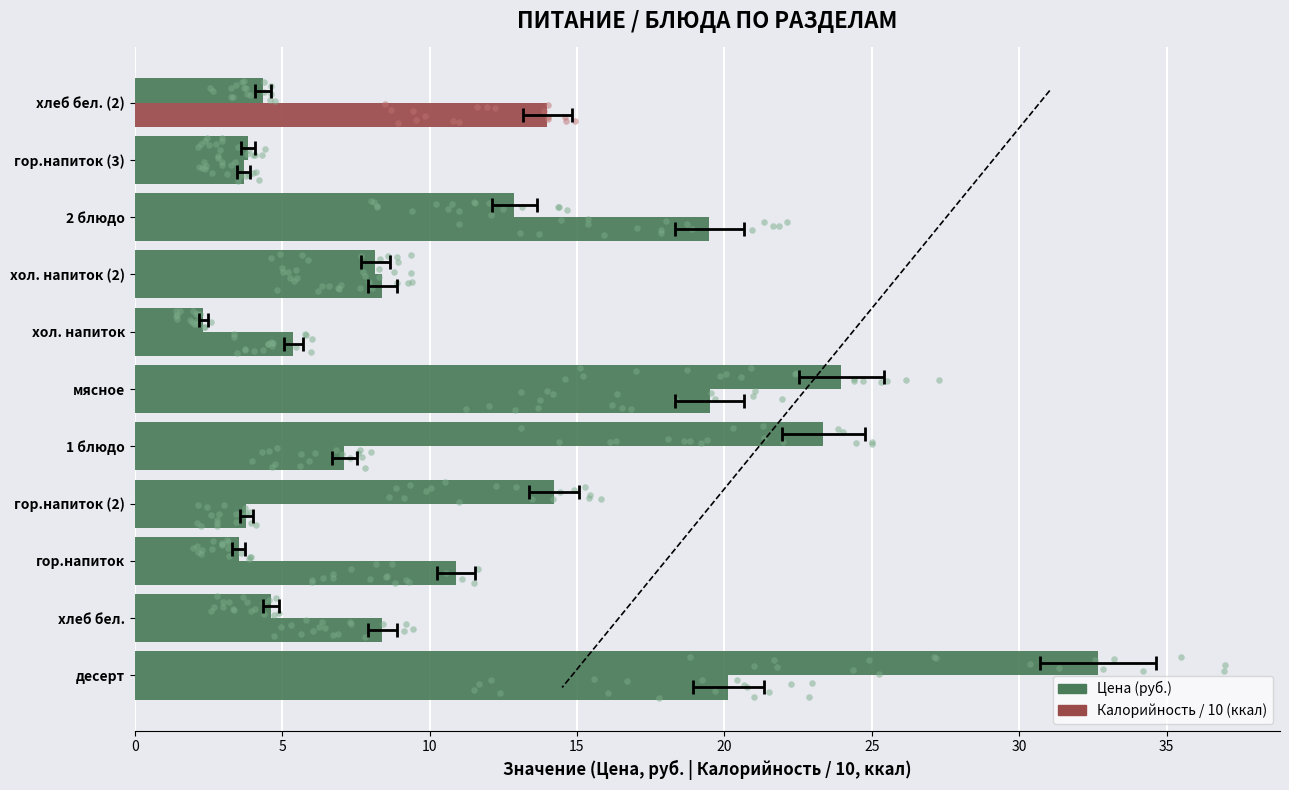

Which series has the largest total across all categories?

Цена